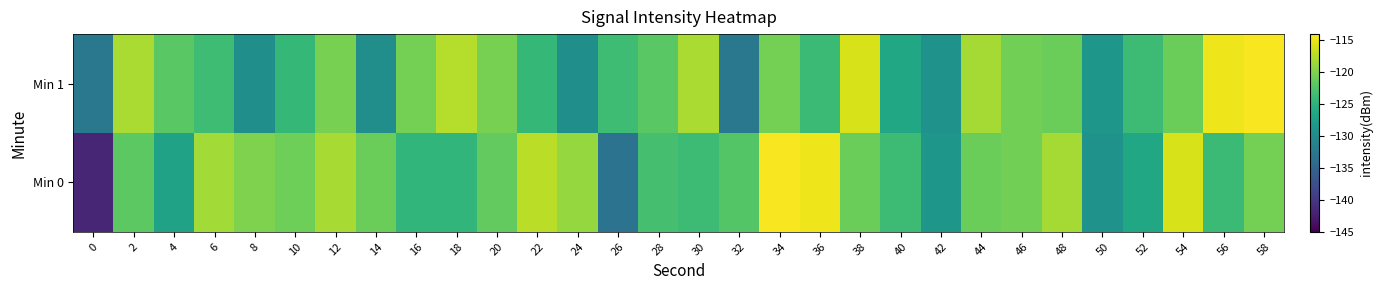

Rank the series at 42 from lowest to highest value.

Min 1, Min 0